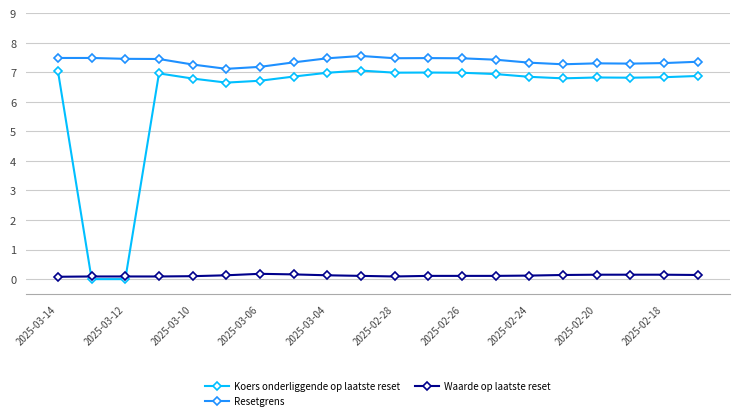

True or false: Resetgrens and Waarde op laatste reset cross at least once.

False